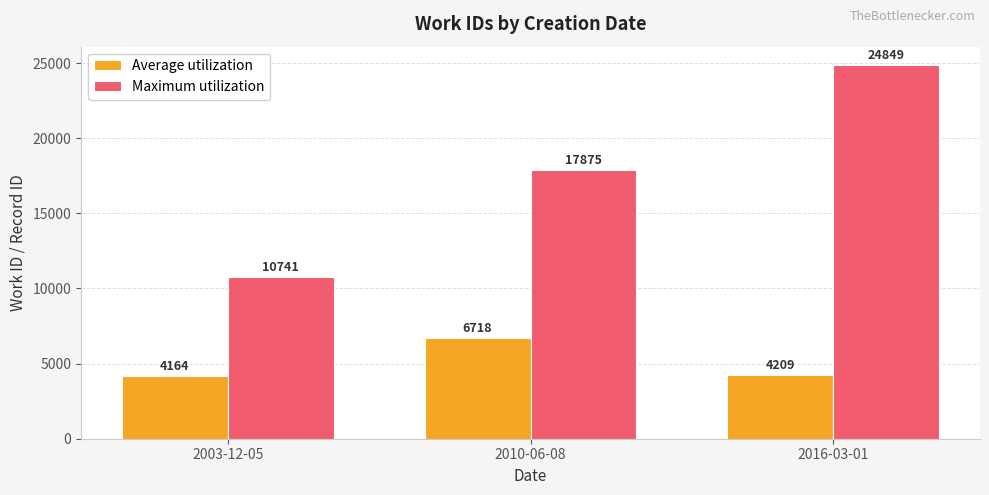

How many data points does each series have?

3